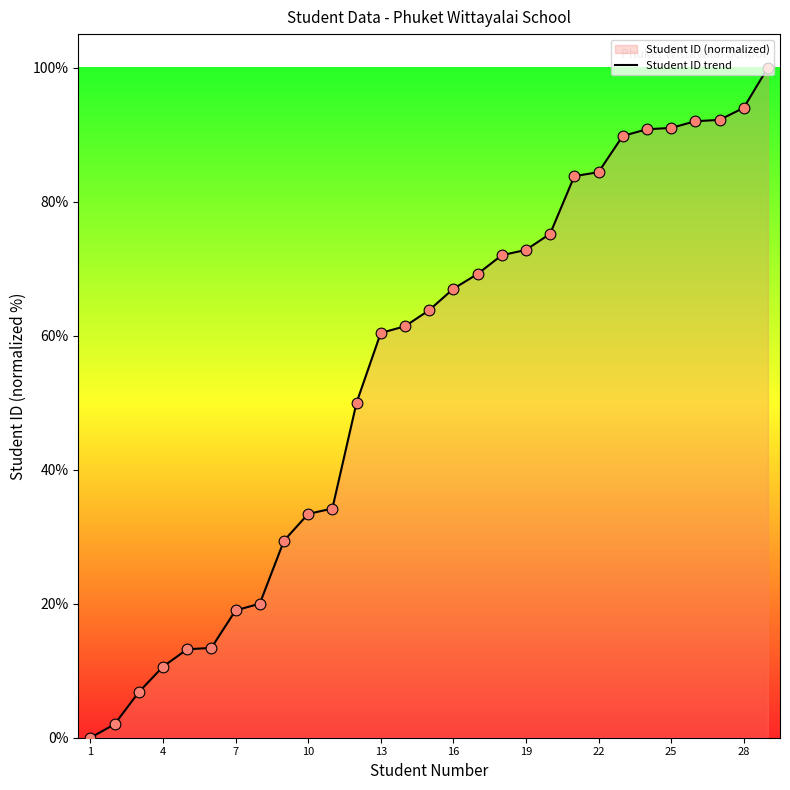

What is the ratio of the value at 16 to the value at 22?

0.8